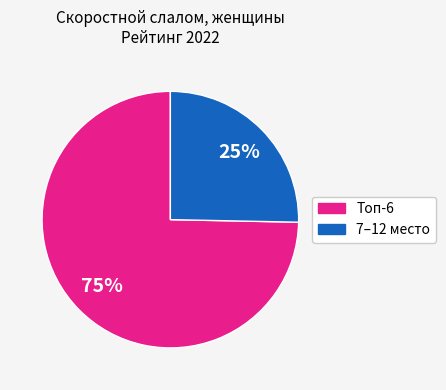

Rank the categories by value from lowest to highest.

7–12 место, Топ-6